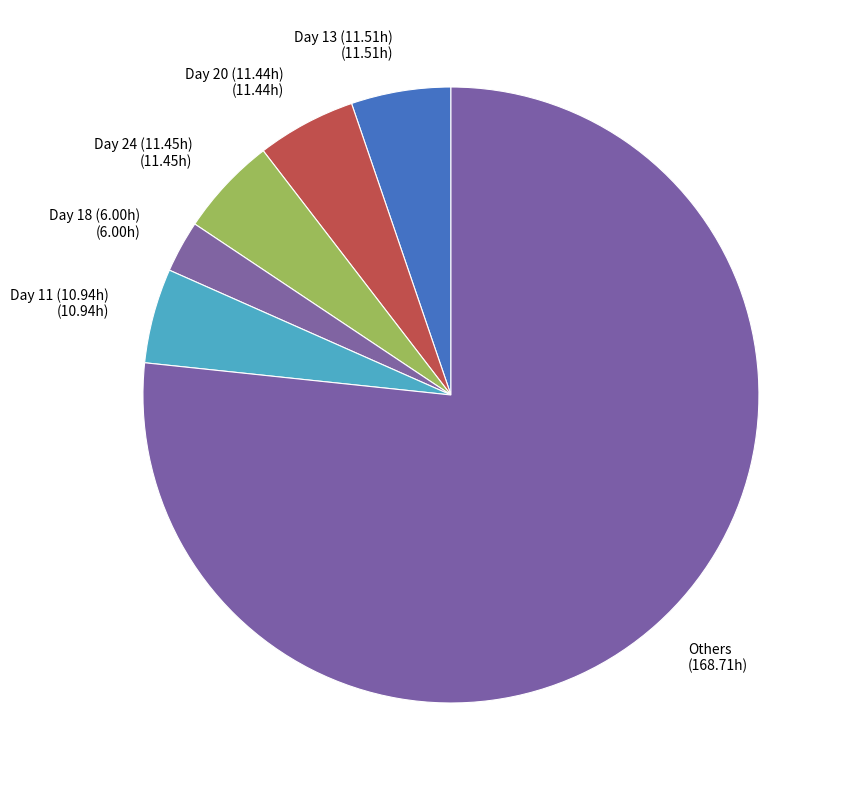

Count the number of slices in the pie.

6